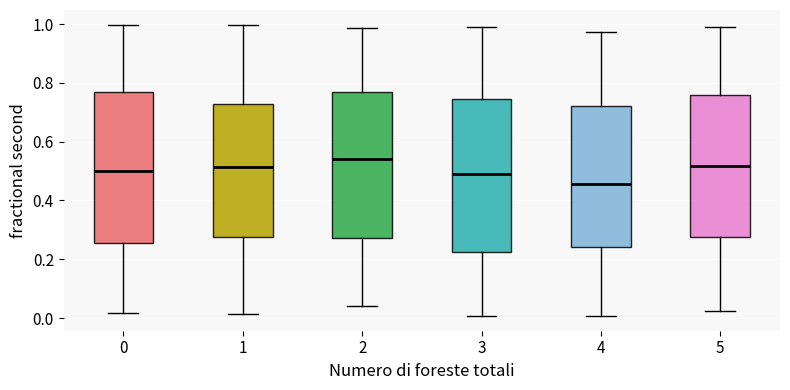

Reading left to right, transcribe this box plot: for each box, give where its median line is, the range the box spans, and where its two whiskers end, as read against the y-axis. The values are not printed on the chart, so give them approximately, as read against the axis.

0: median 0.50, box 0.26 to 0.76, whiskers 0.02 to 1.00
1: median 0.52, box 0.28 to 0.72, whiskers 0.02 to 1.00
2: median 0.54, box 0.28 to 0.76, whiskers 0.04 to 0.98
3: median 0.50, box 0.22 to 0.74, whiskers 0.00 to 1.00
4: median 0.46, box 0.24 to 0.72, whiskers 0.00 to 0.98
5: median 0.52, box 0.28 to 0.76, whiskers 0.02 to 1.00